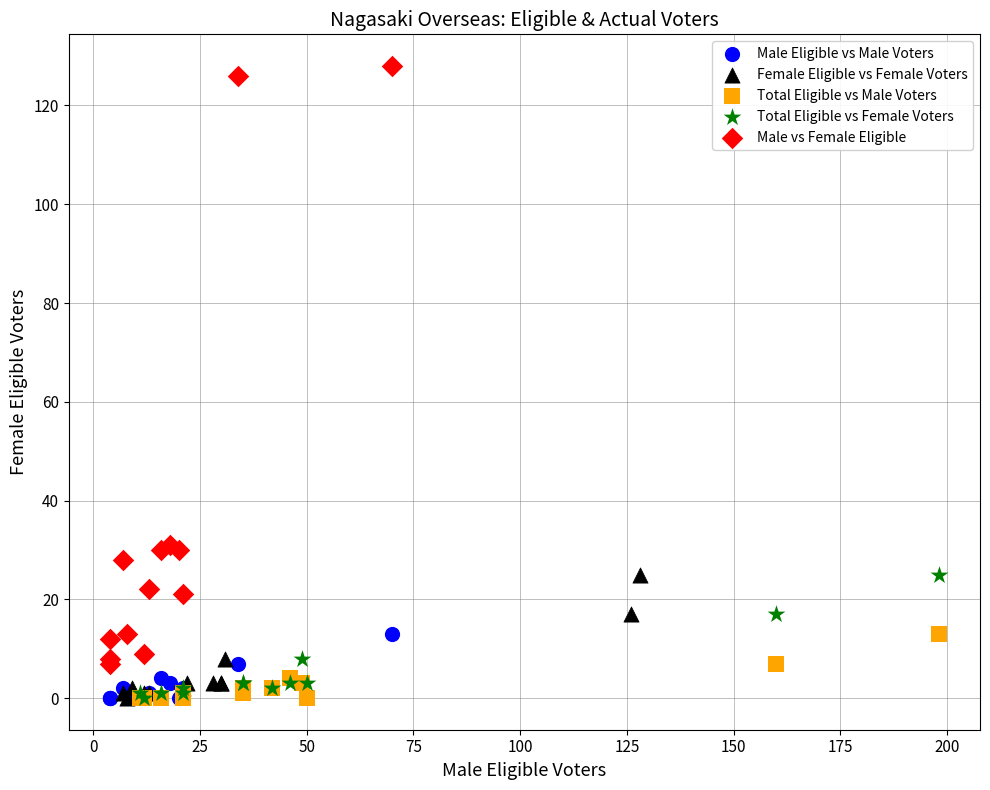

Which series has the widest spread of Y values?

Male vs Female Eligible